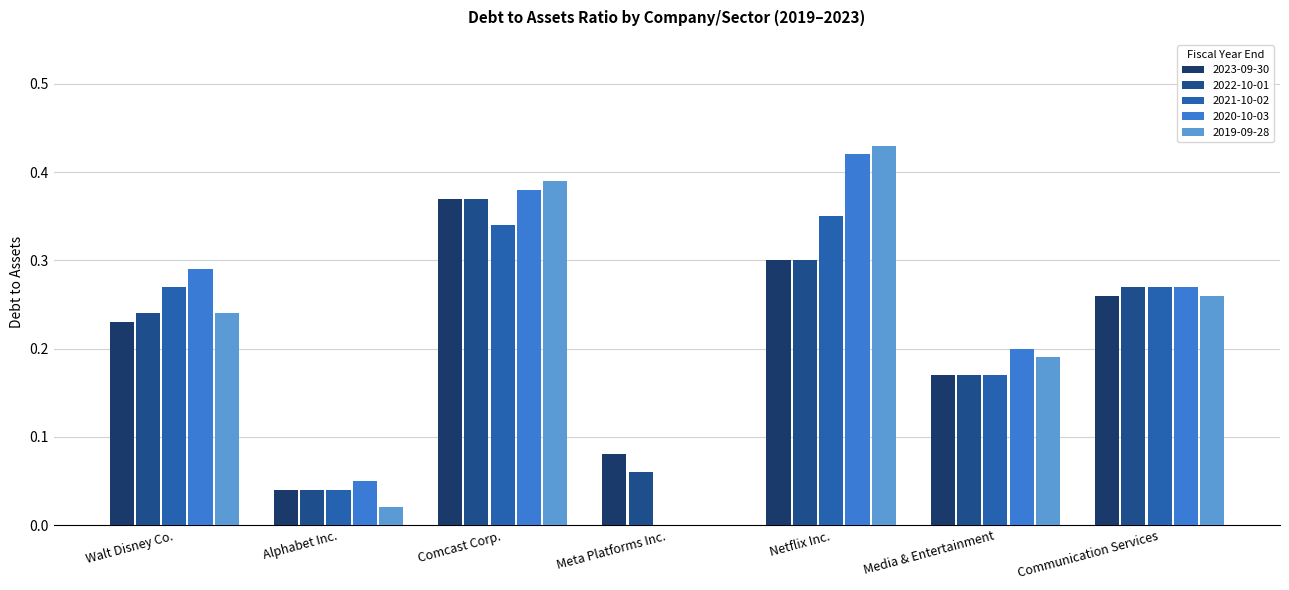

Is it true that 2019-09-28 equals 0.0 at Alphabet Inc.?

False